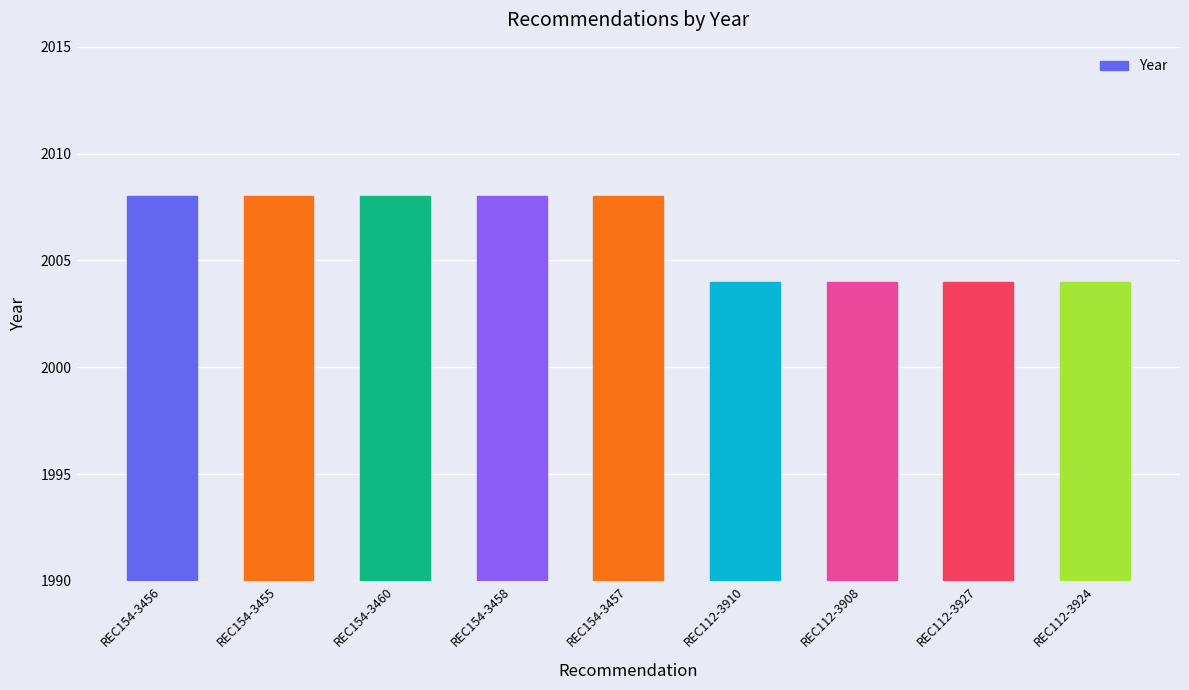

What position from the right is REC154-3456?

9